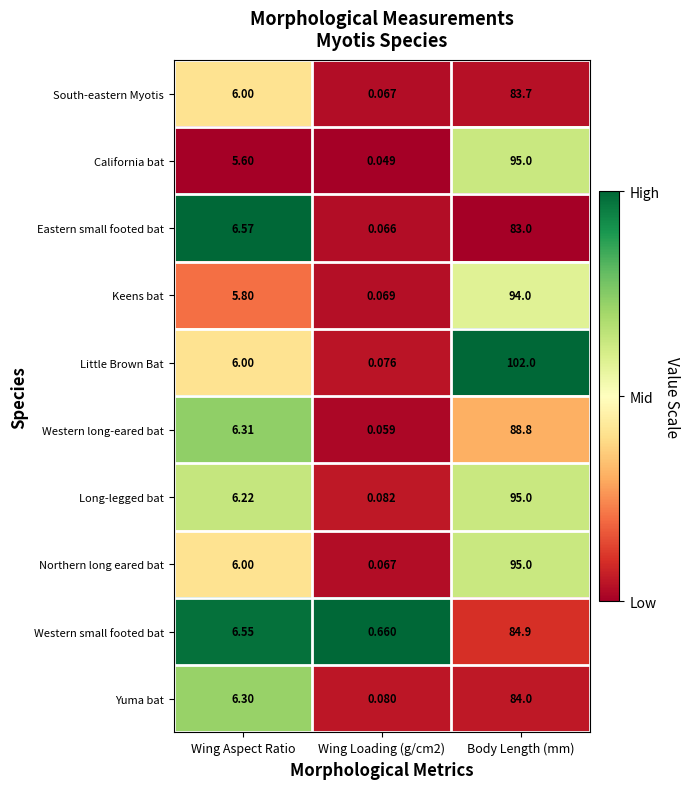

Which series has the widest spread of values?

Little Brown Bat